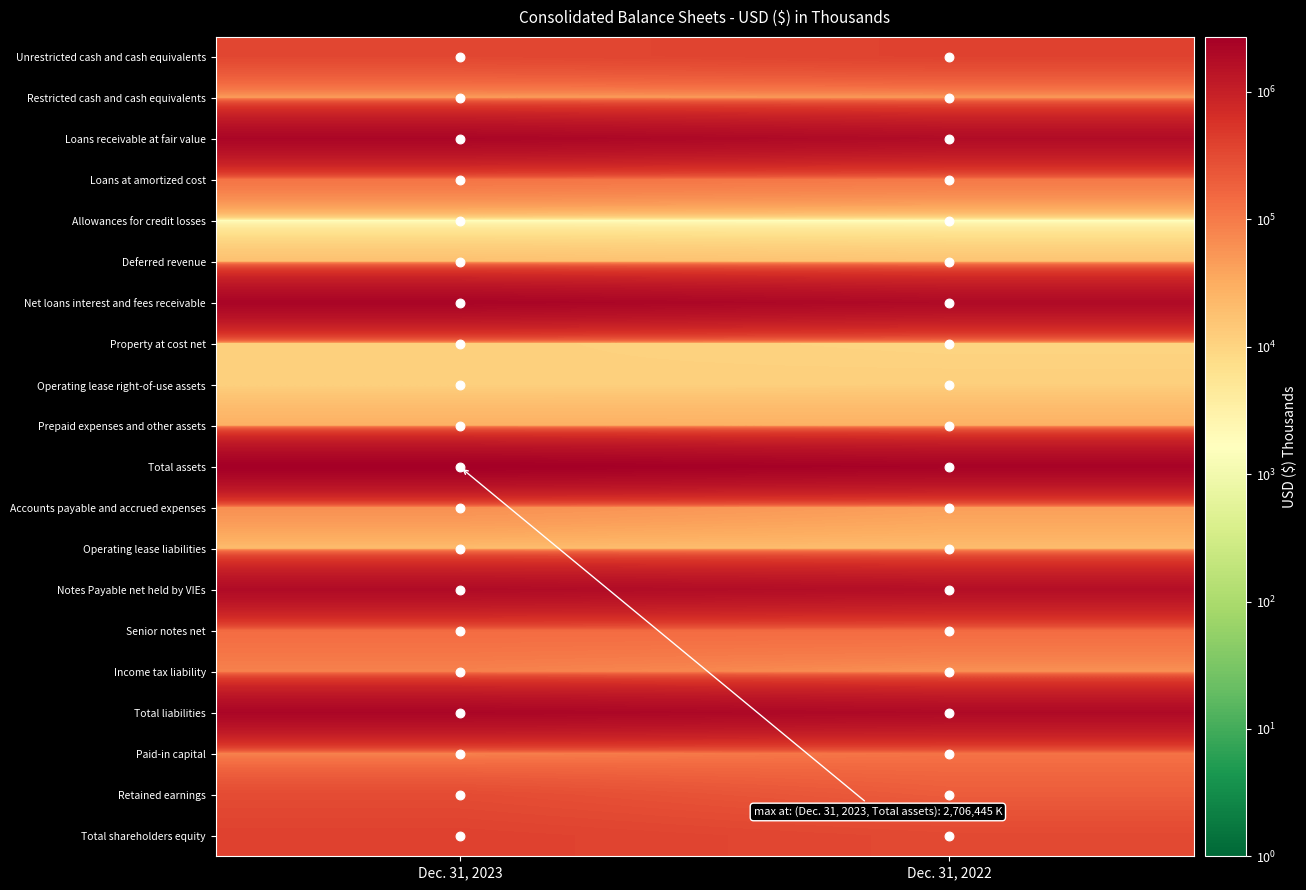

At which category does the chart reach its peak across all series?

Dec. 31, 2023